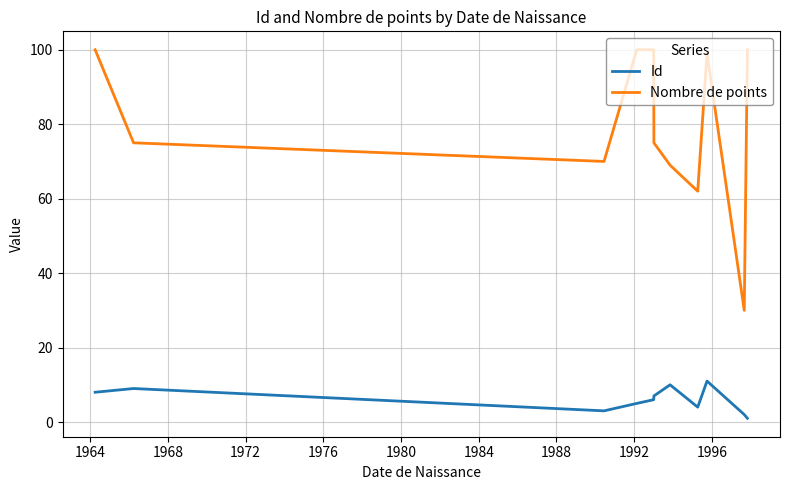

What is the maximum value for Nombre de points?

100